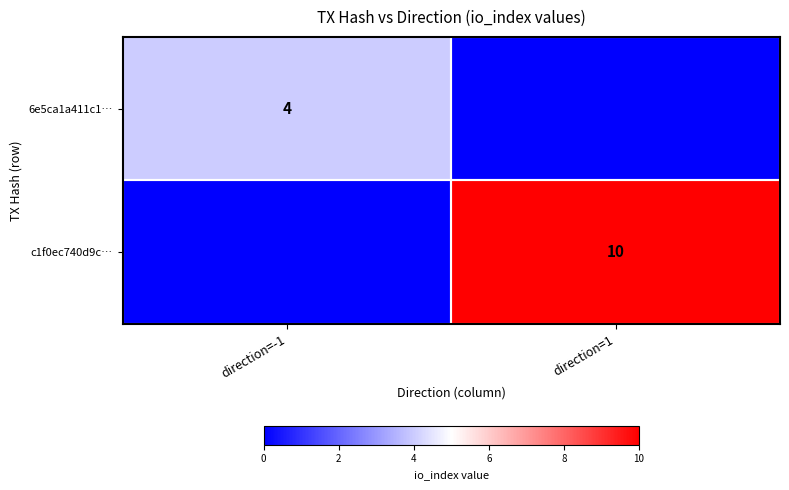

The value of 6e5ca1a411c1… at direction=-1 is 4. True or false?

True